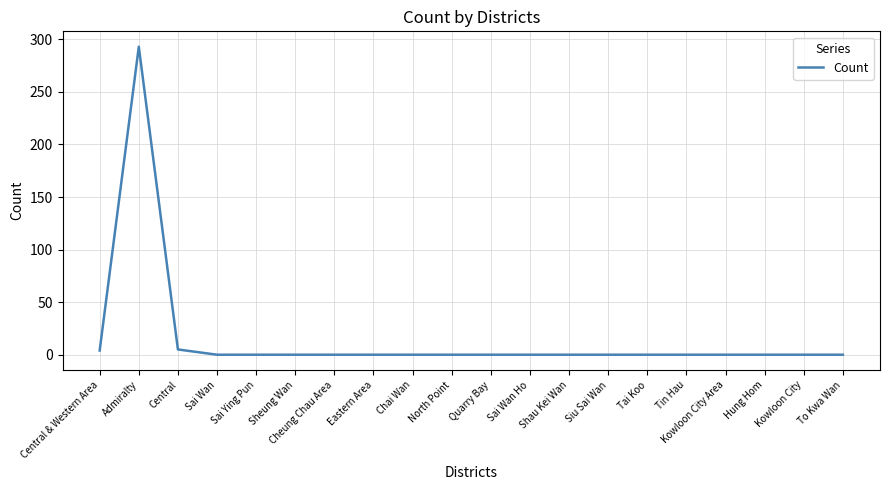

What is the difference between the maximum and minimum values?

293